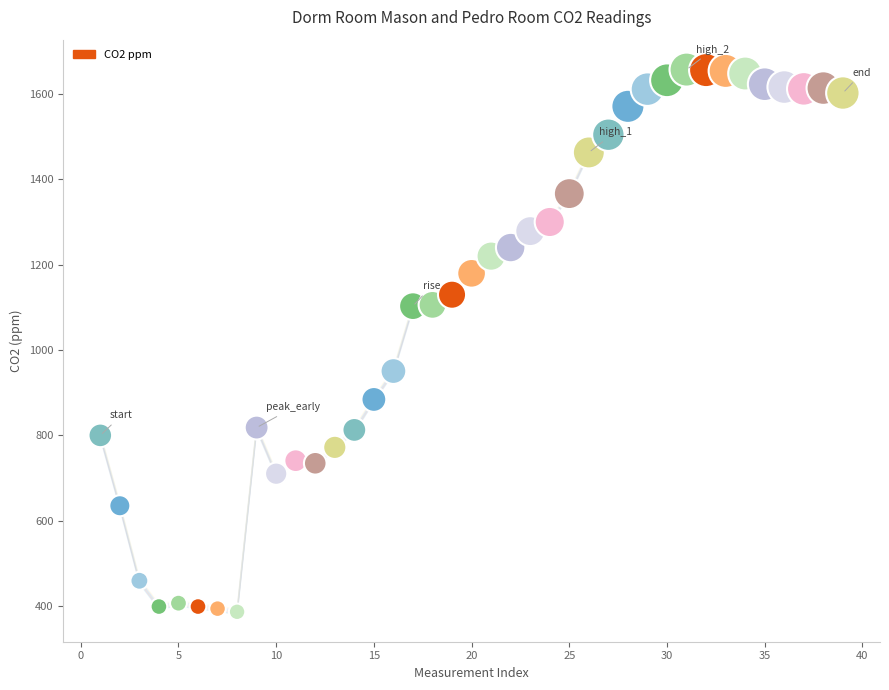

What is the range of X values (max minus min)?

38.0